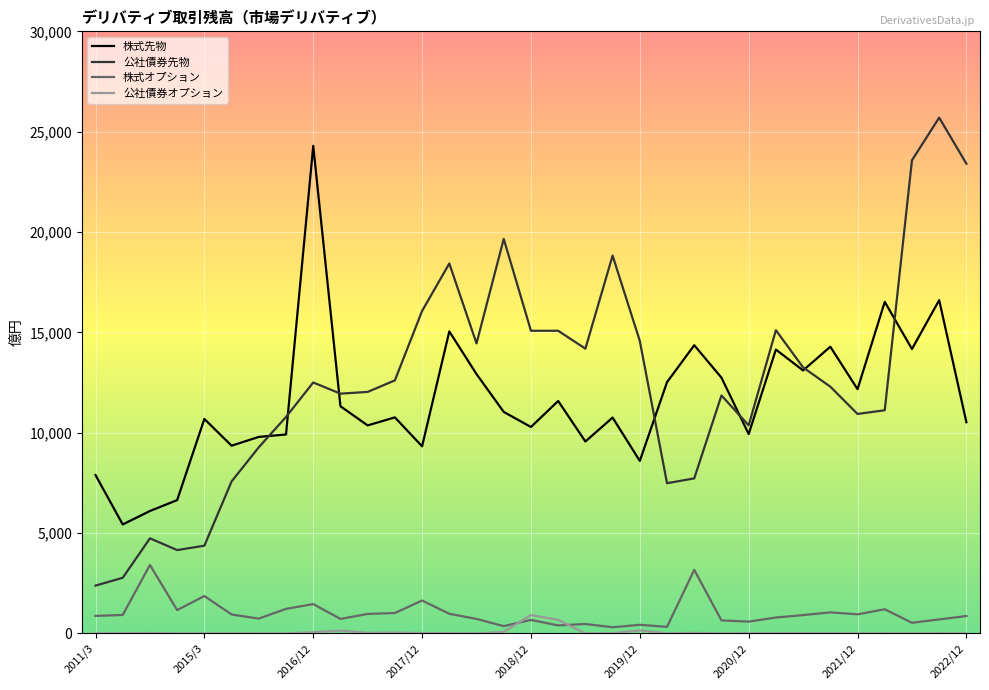

Which series has the largest range (max minus min)?

公社債券先物